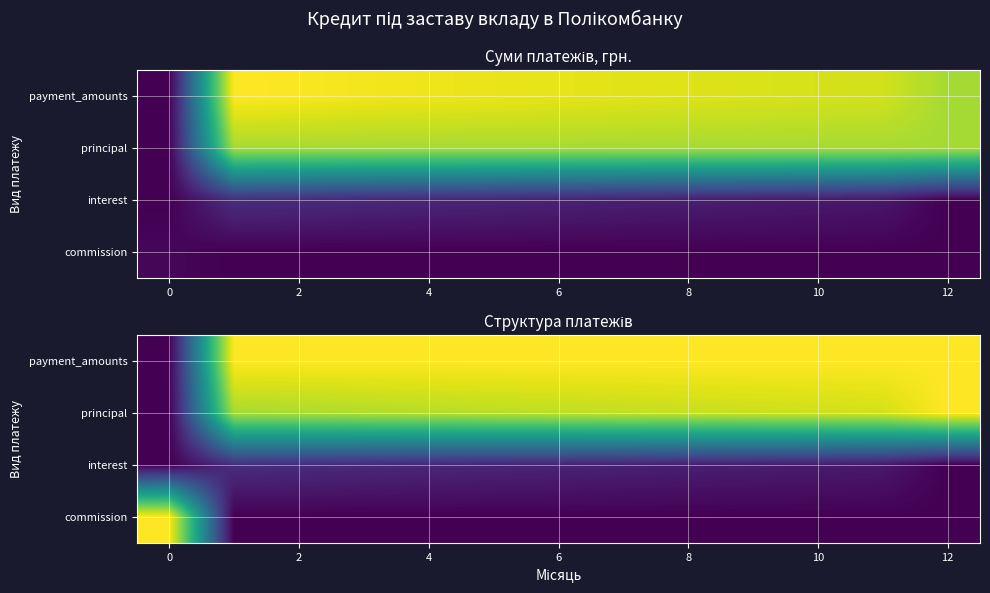

Is it true that interest equals 599.7 at 2?

False